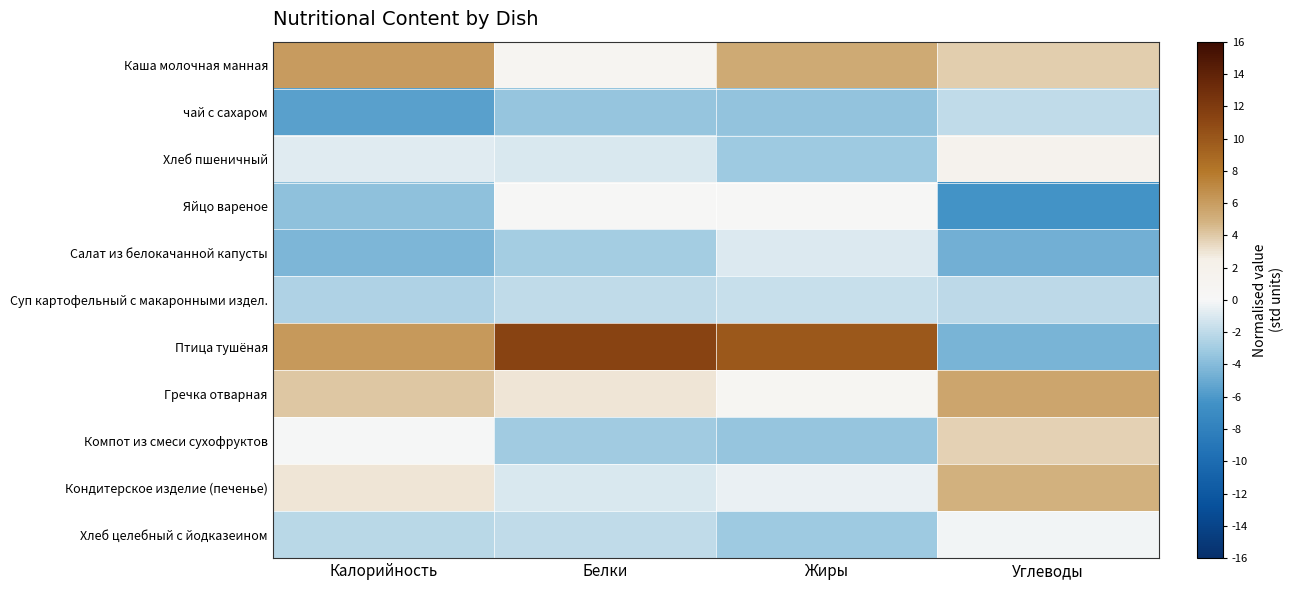

Between Калорийность and Жиры, which is larger?

Калорийность